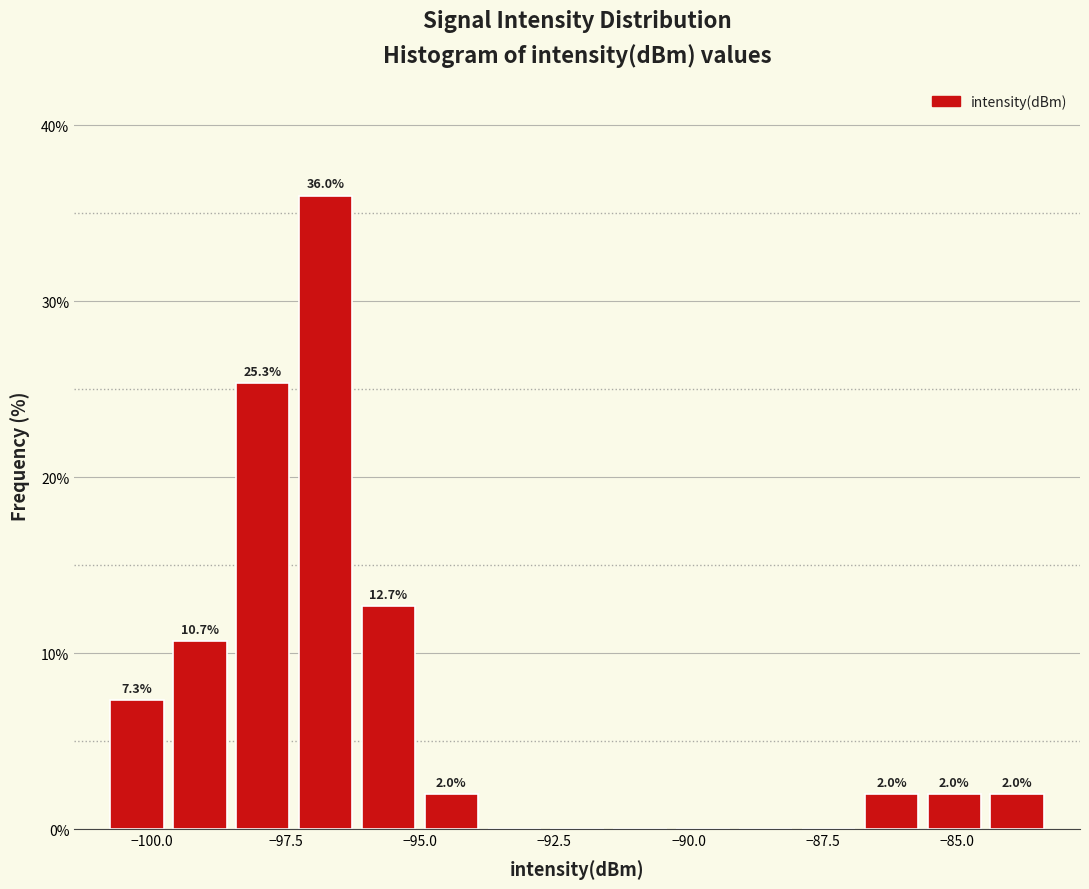

Around what value on the x-axis is the tallest bar? Give the approximate position of its centre, as read against the axis.

-97.0